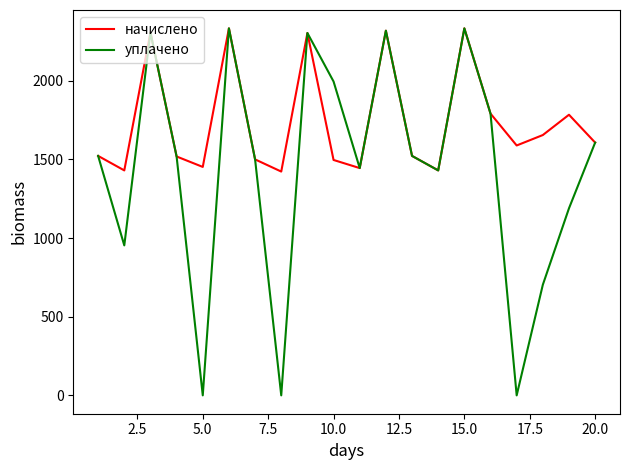

Rank the series by their average value, from lowest to highest.

уплачено, начислено